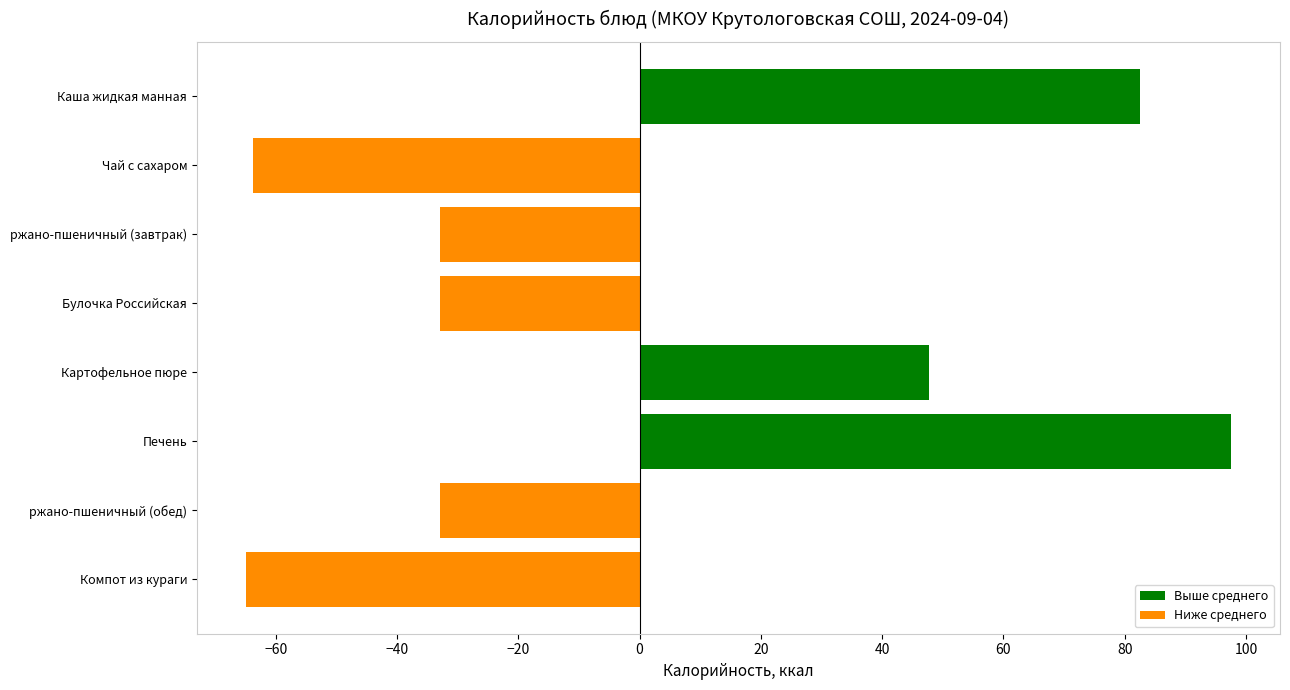

Does the chart contain any negative values?

Yes